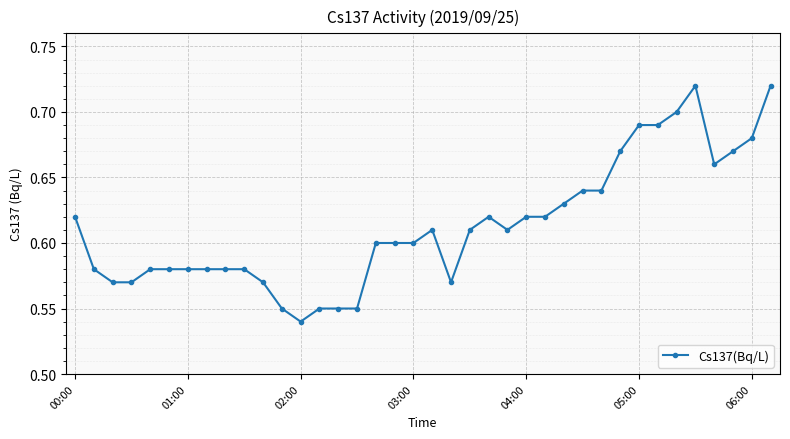

How many values are between 0 and 1?

38